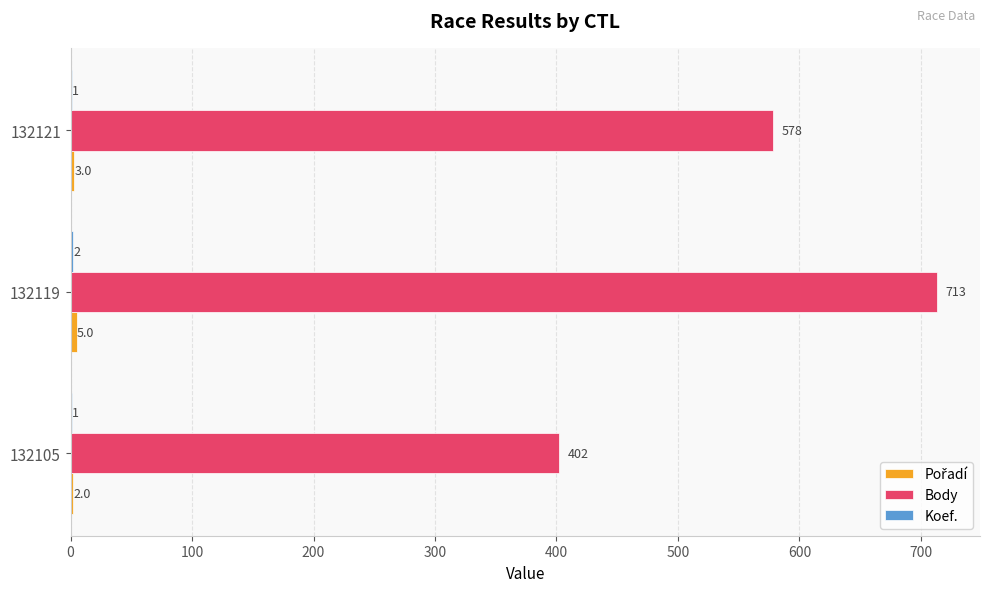

Is it true that Body equals 906 at 132121?

False